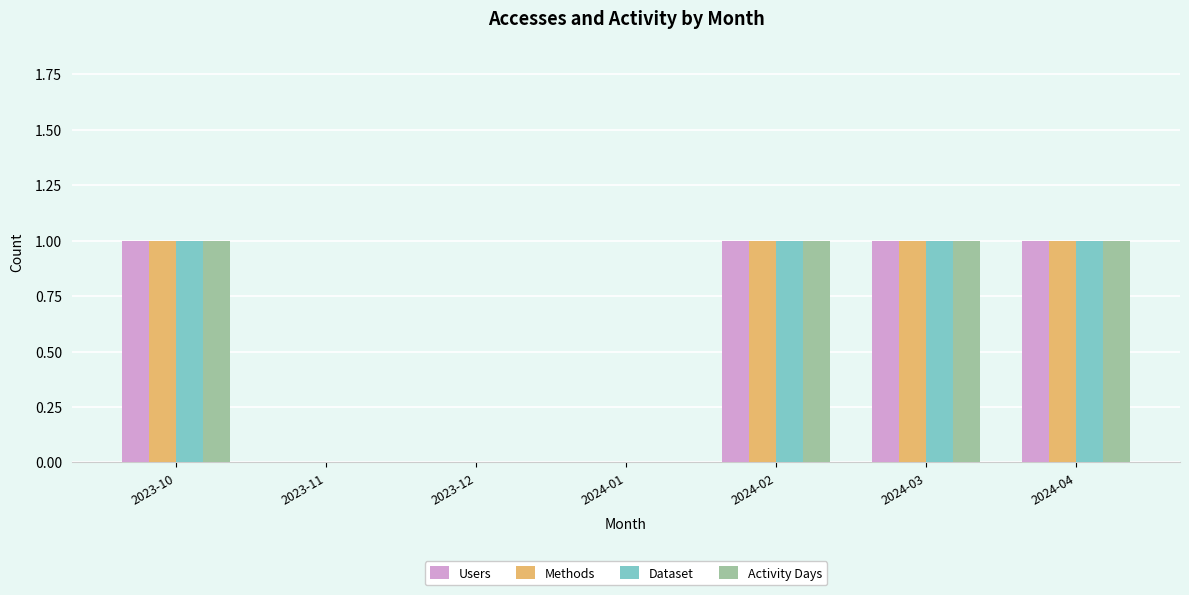

Reading right to left, transcribe all the data shown in this chart.

Users: 2024-04=1	2024-03=1	2024-02=1	2024-01=0	2023-12=0	2023-11=0	2023-10=1
Methods: 2024-04=1	2024-03=1	2024-02=1	2024-01=0	2023-12=0	2023-11=0	2023-10=1
Dataset: 2024-04=1	2024-03=1	2024-02=1	2024-01=0	2023-12=0	2023-11=0	2023-10=1
Activity Days: 2024-04=1	2024-03=1	2024-02=1	2024-01=0	2023-12=0	2023-11=0	2023-10=1